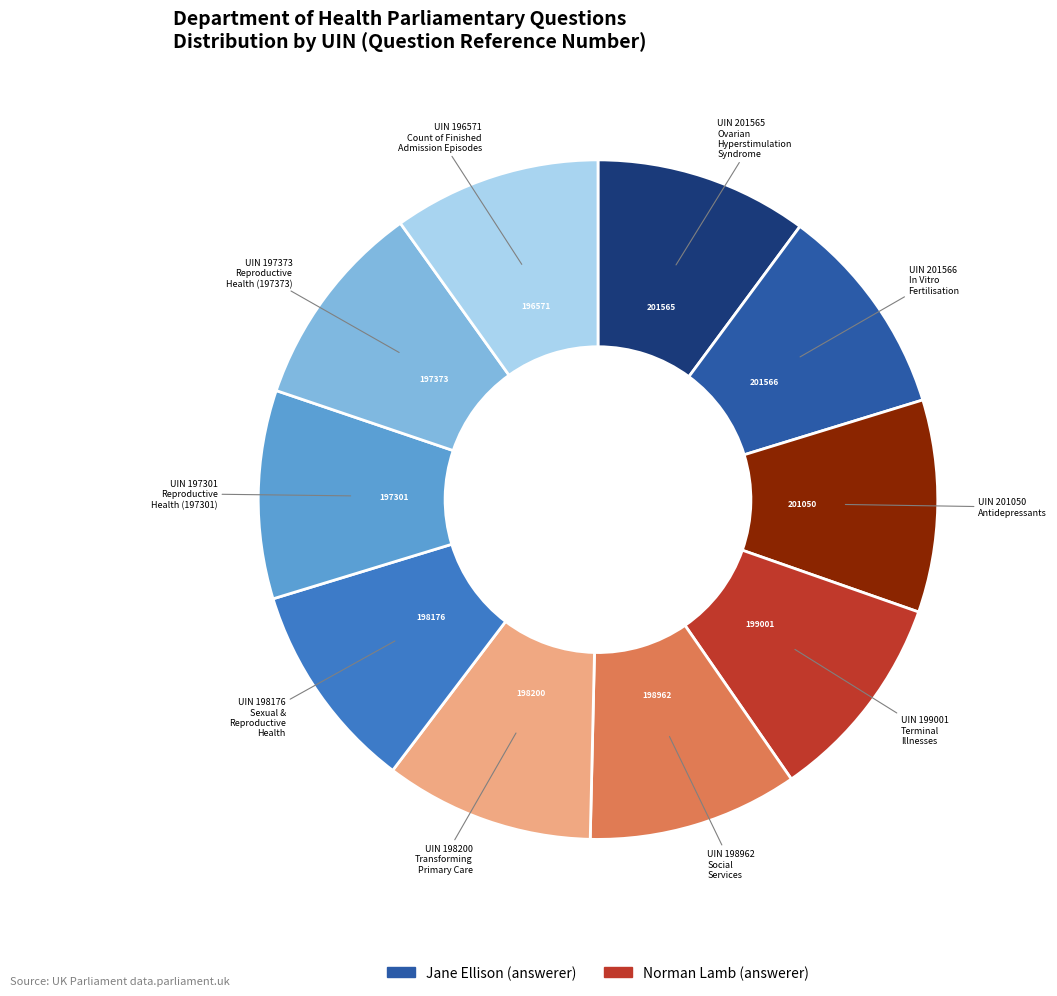

Is there a majority slice in this chart?

No